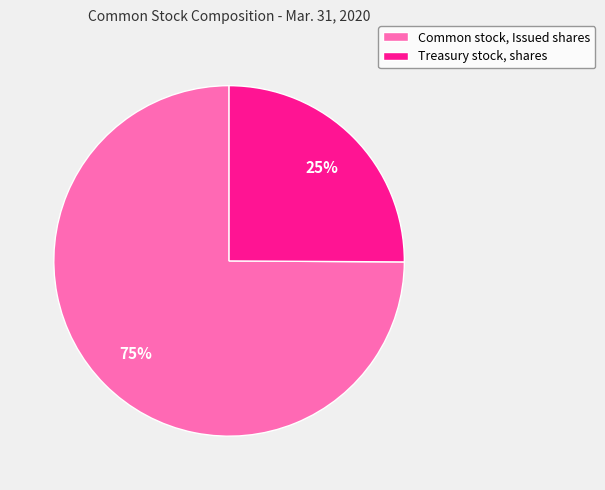

Count the number of slices in the pie.

2